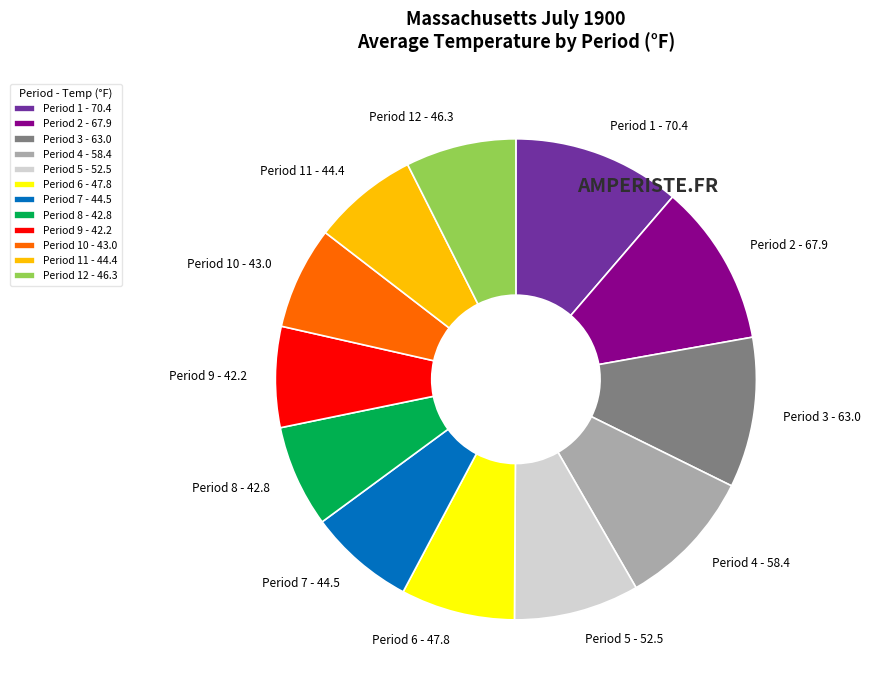

Is it true that Period 11 - 44.4 is 7% of the pie?

True